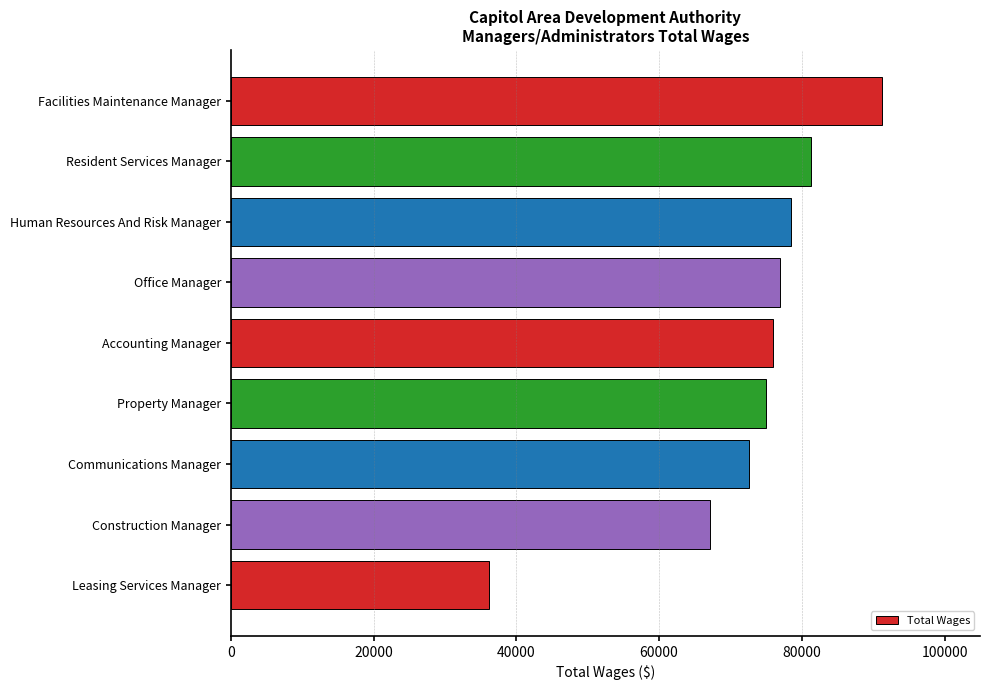

What is the change in value from Facilities Maintenance Manager to Resident Services Manager?

-10023